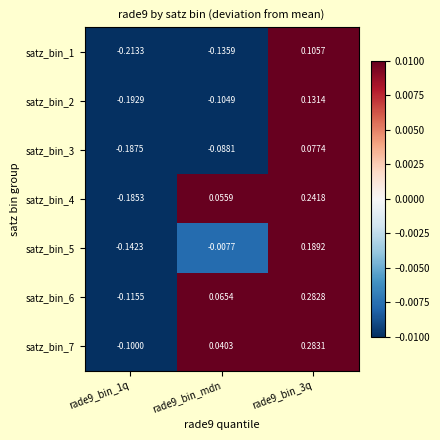

How many values in satz_bin_4 are above zero?

2